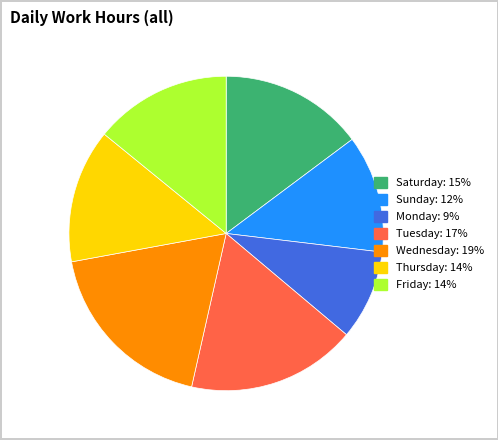

Is there a majority slice in this chart?

No